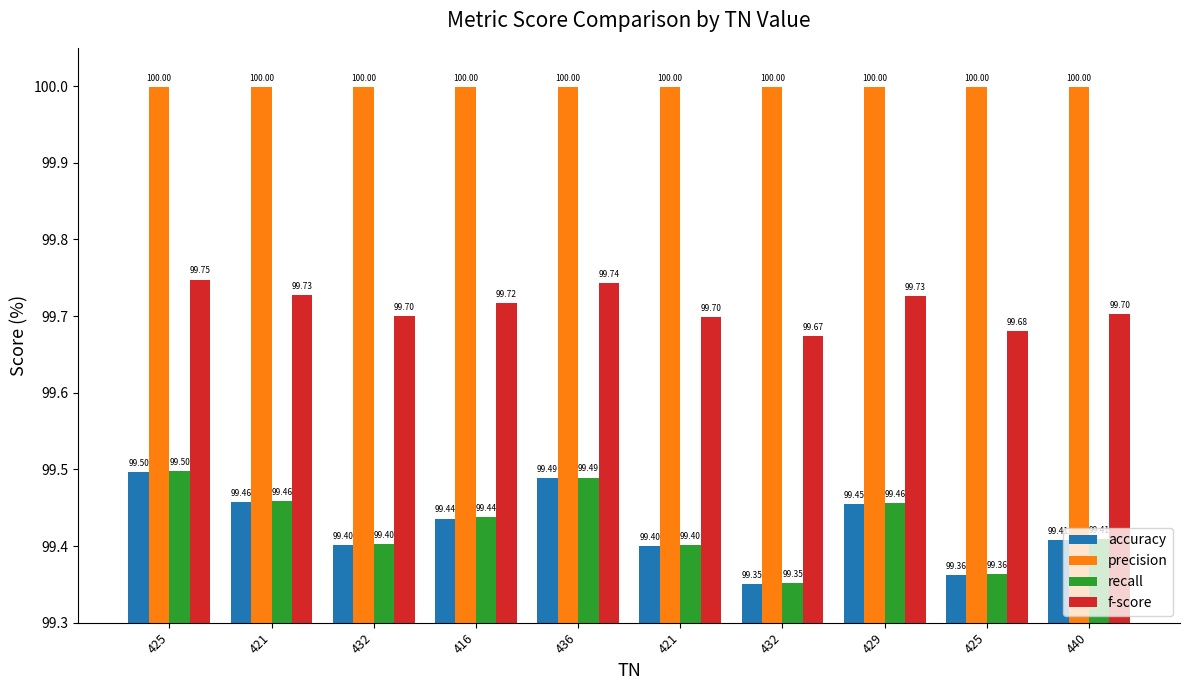

At which category is the sum across all series the highest?

425